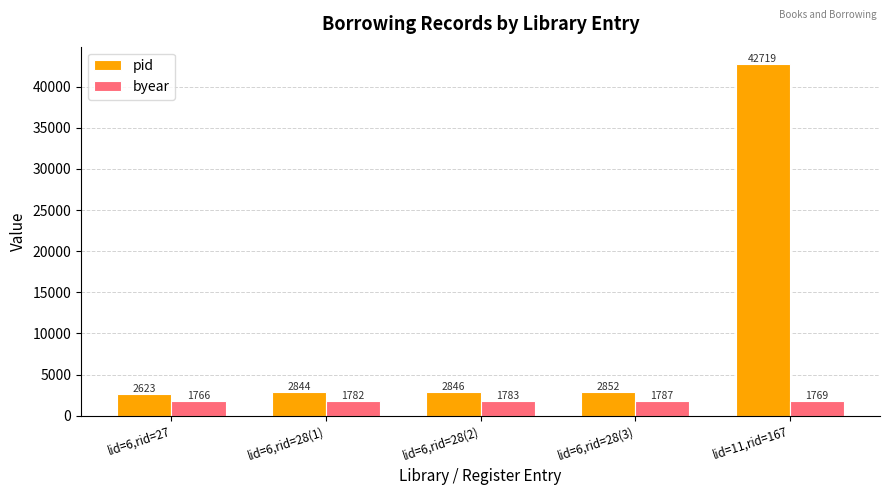

What is the average value of the byear series?

1777